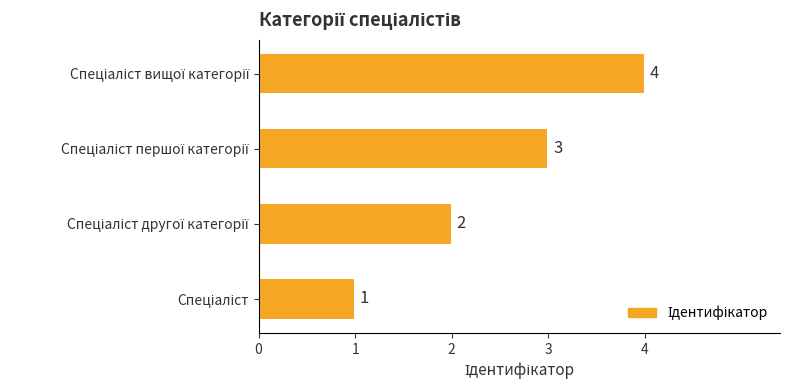

What is the sum of all values?

10